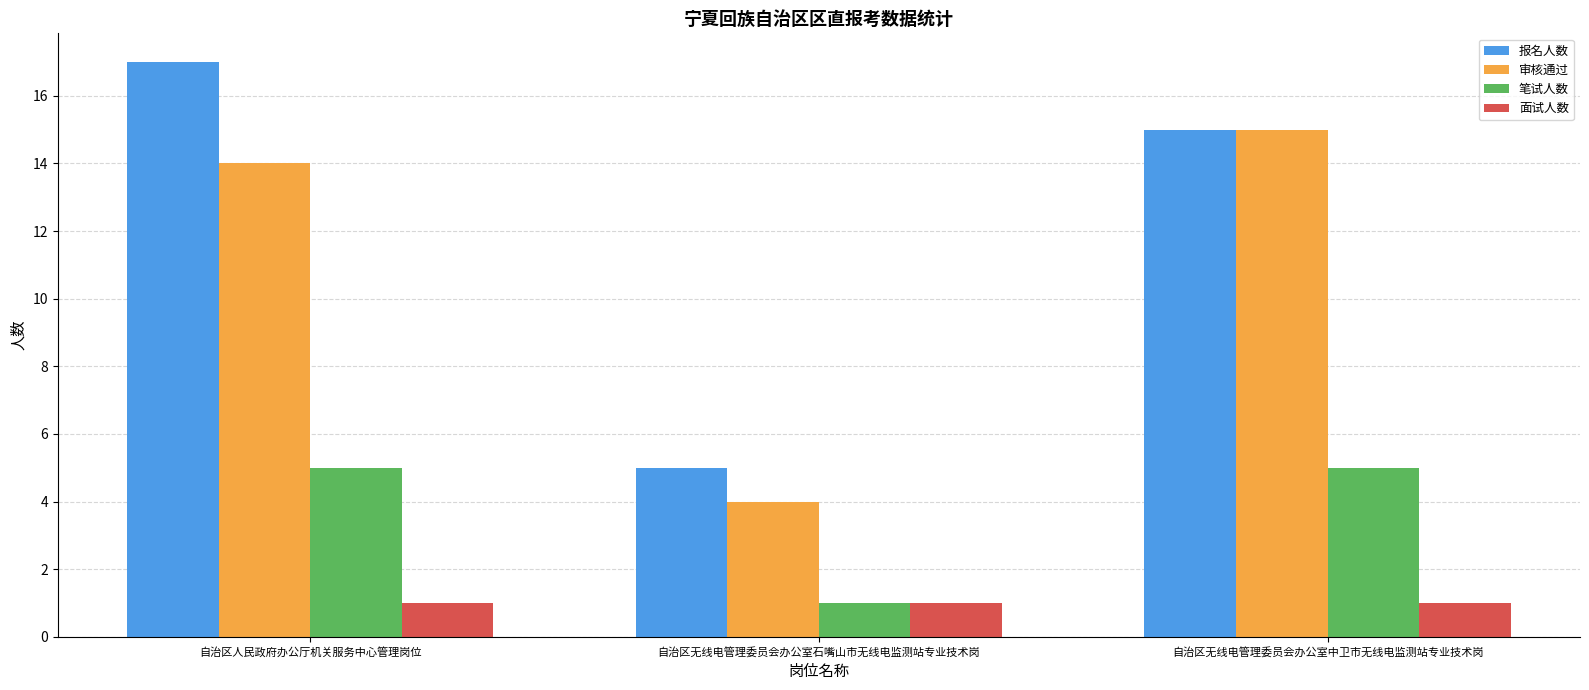

Are the bars horizontal?

No